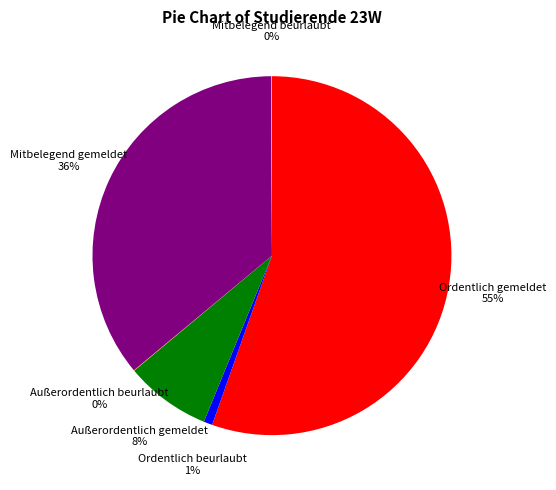

To the nearest percent, what is the difference between the largest and smallest slice percentages?

55%